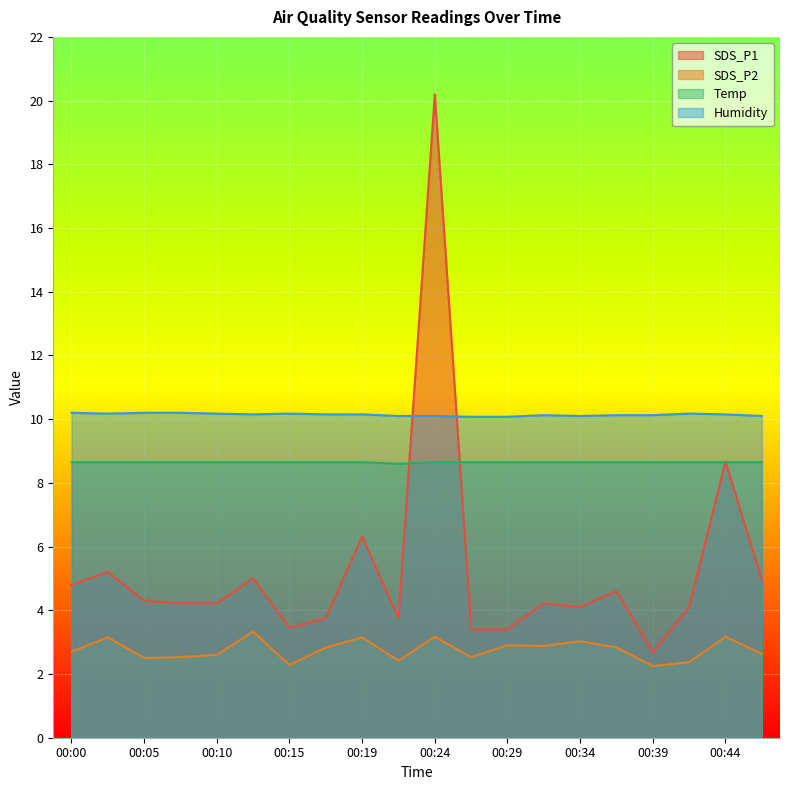

What are all the series names shown in the legend?

SDS_P1, SDS_P2, Temp, Humidity